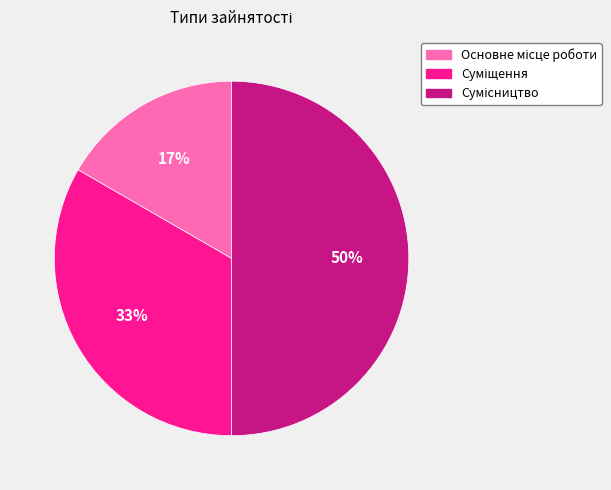

To the nearest percent, what is the average slice percentage?

33%